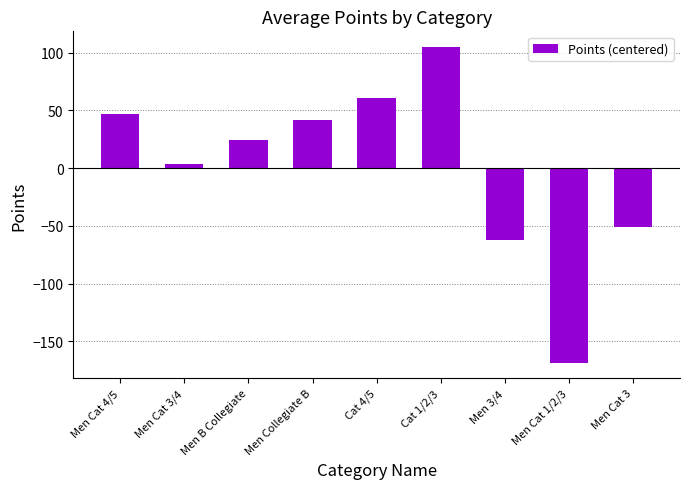

How many values exceed 24?

5